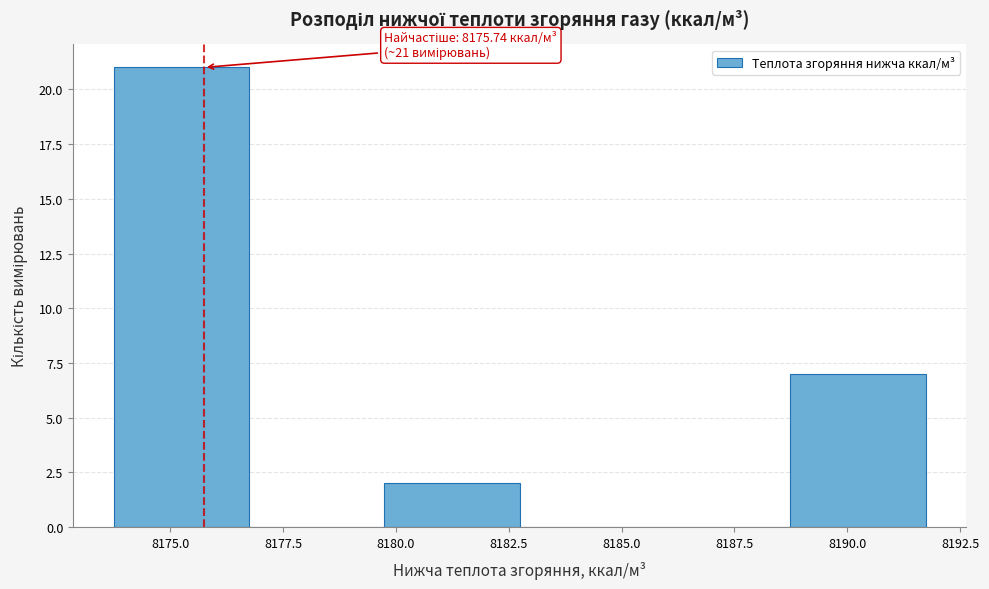

Over which range of the x-axis is the bar tallest?

8173.5 to 8176.5